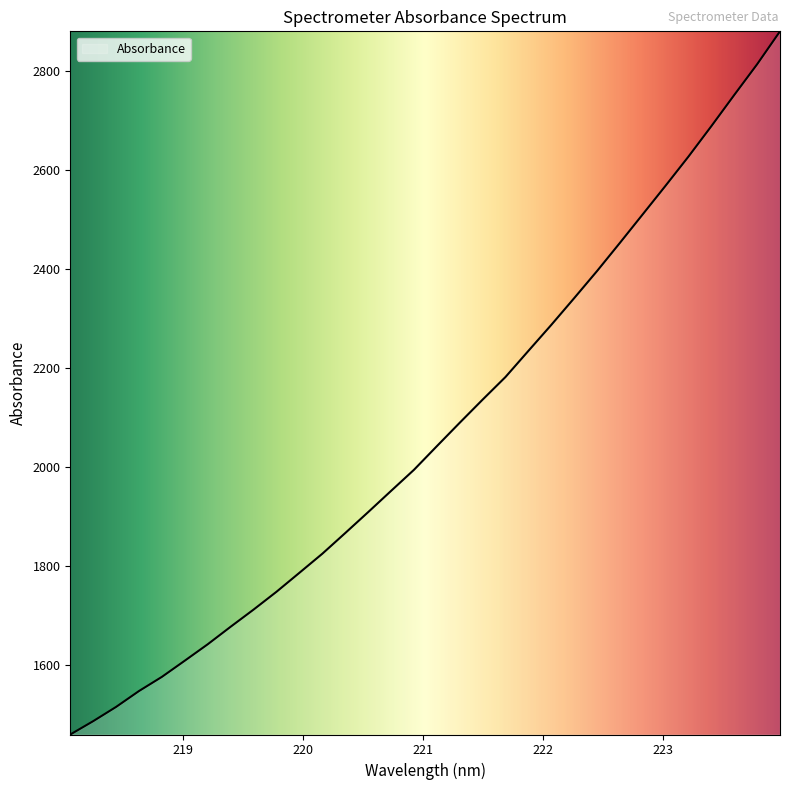

How many values are below 2042?

16